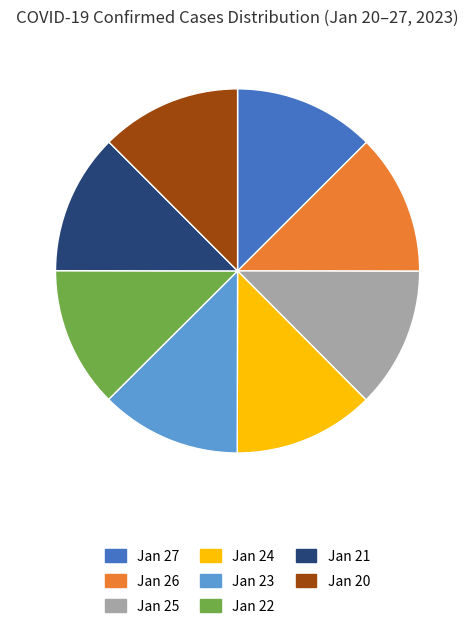

Does Jan 21 account for over 50% of the chart?

No